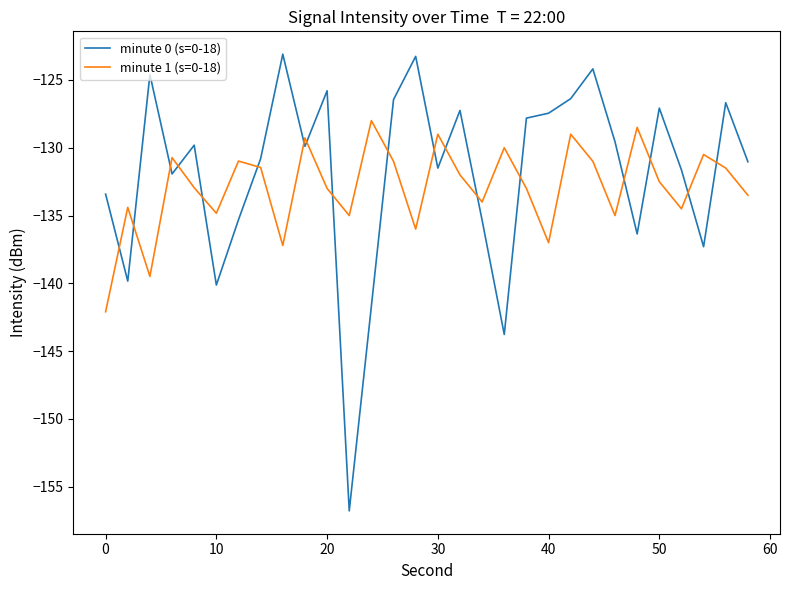

True or false: minute 1 (s=0-18) and minute 0 (s=0-18) cross at least once.

True